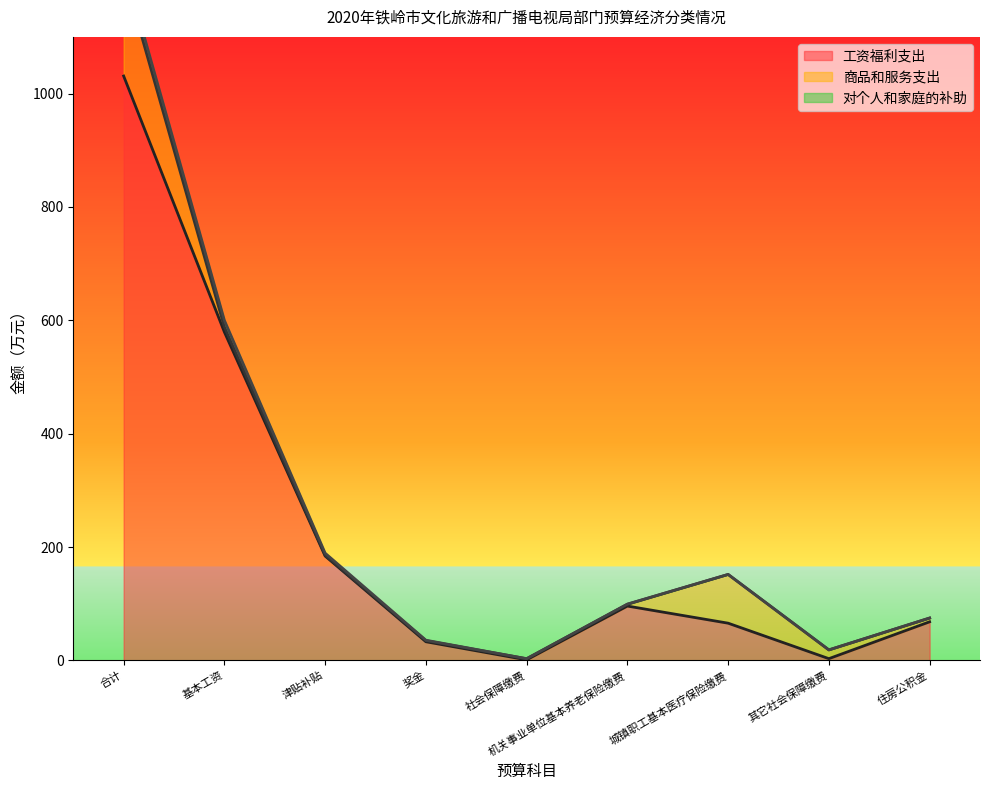

True or false: 对个人和家庭的补助 has a value of 1.3 at 津贴补贴.

False